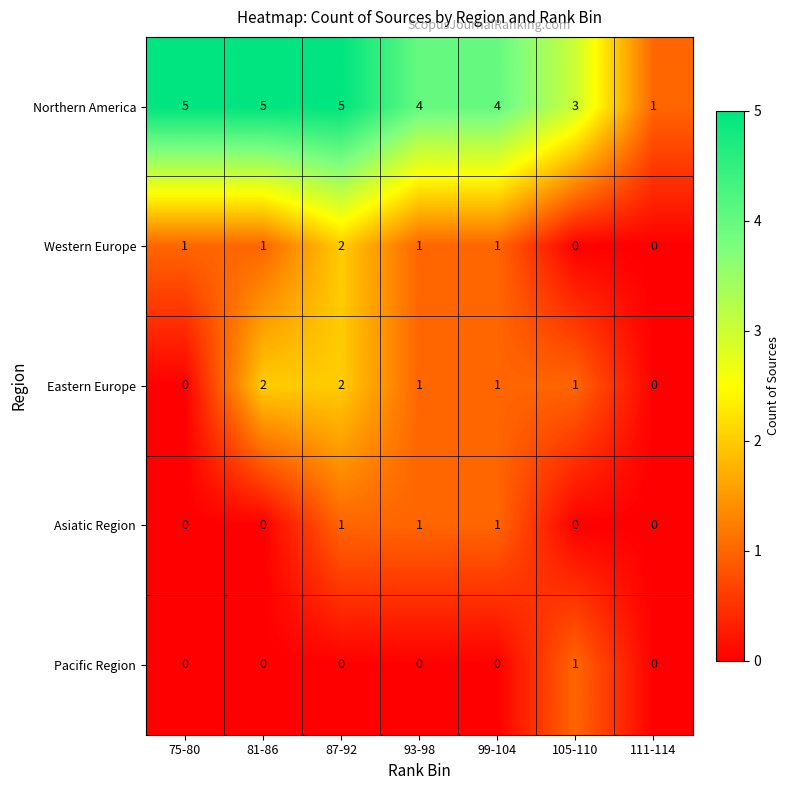

Count the number of categories in the chart.

7